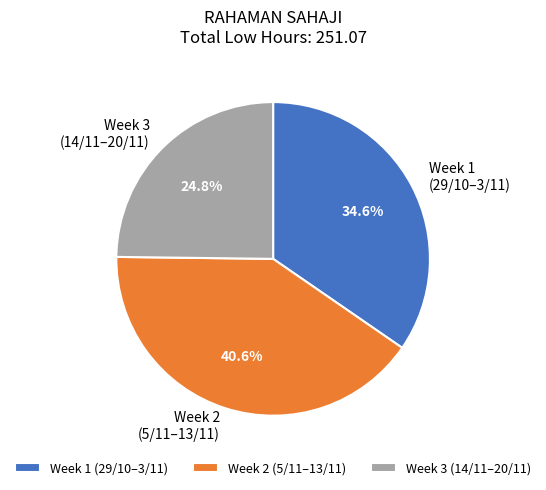

Does Week 1 (29/10–3/11) account for over 50% of the chart?

No